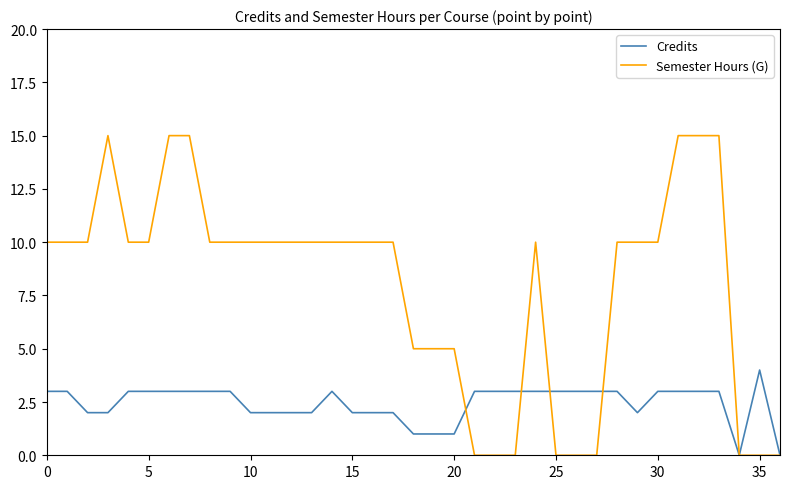

Rank the series by their maximum value, from highest to lowest.

Semester Hours (G), Credits